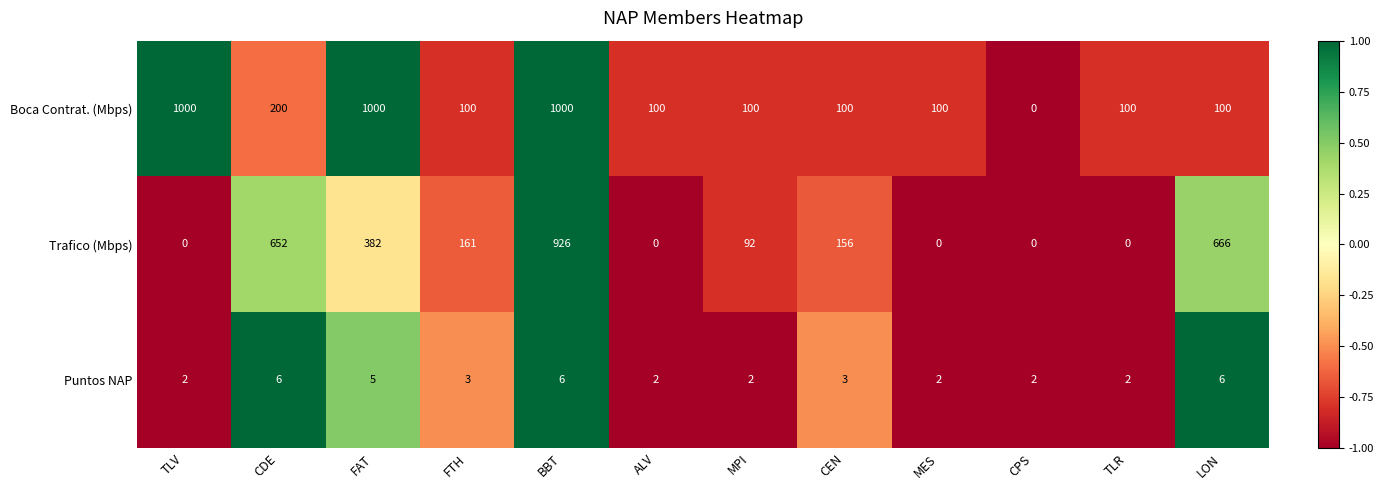

Is it true that Trafico (Mbps) equals 138 at MPI?

False